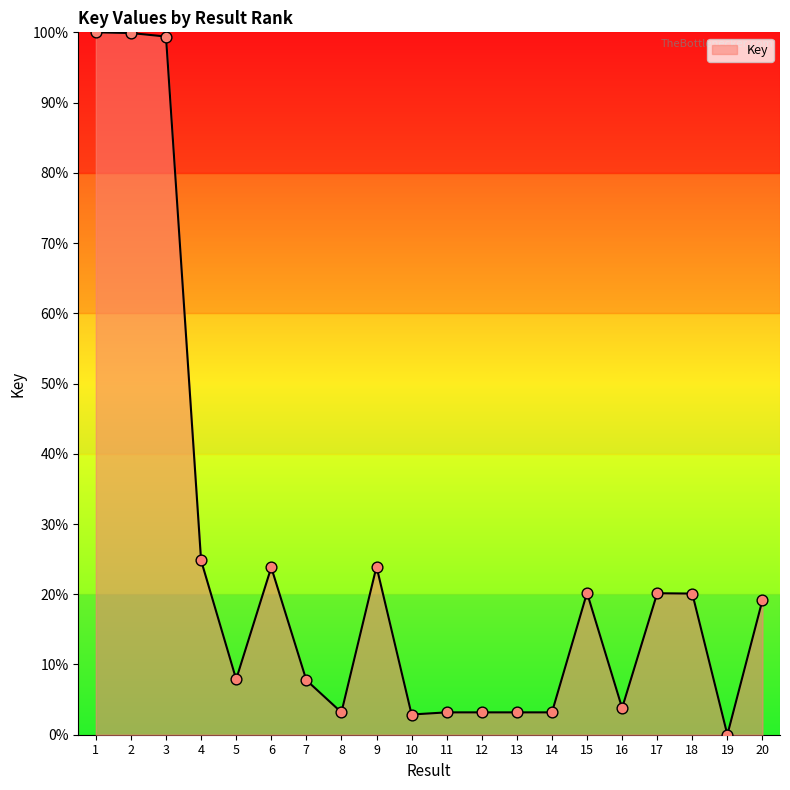

What is the ratio of the value at 20 to the value at 6?

0.8